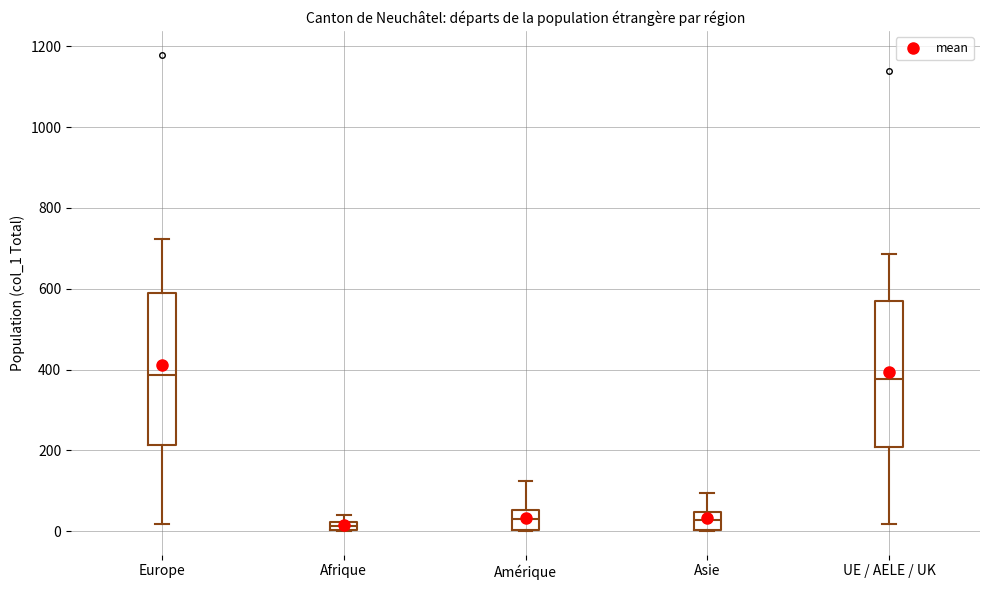

Where is the upper edge of the box for Afrique on the y-axis? The values are not printed on the chart, so give them approximately, as read against the axis.

20